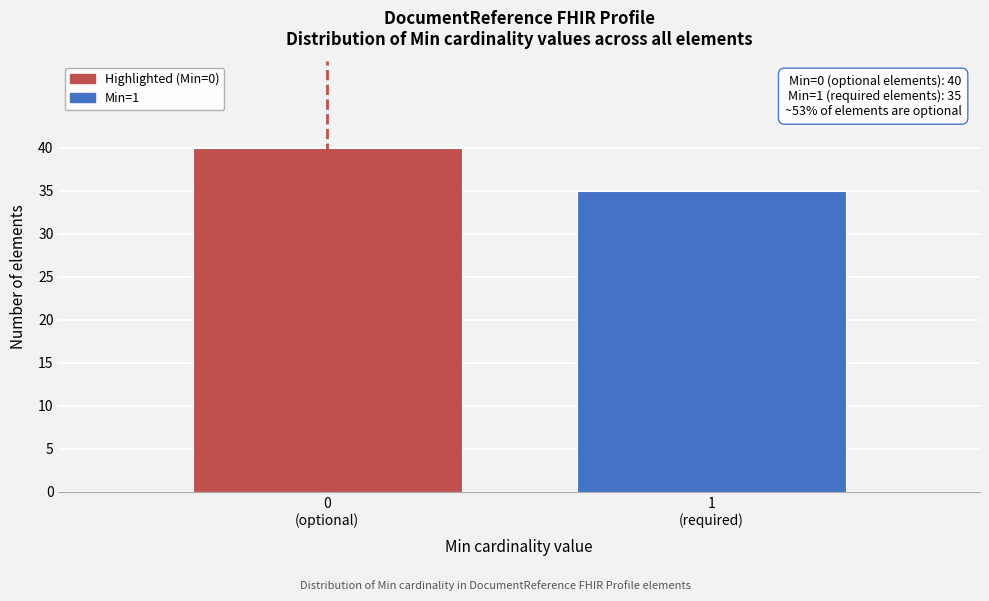

Reading right to left, list all the values displayed in this chart.

35	40